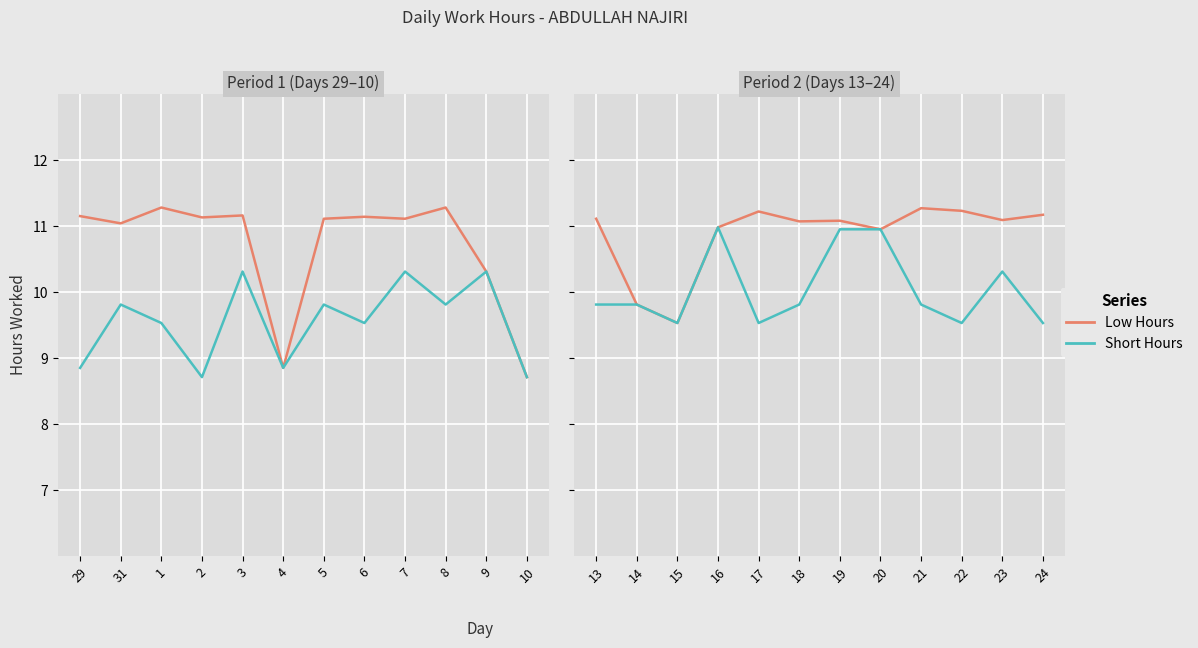

The value of Short Hours at 22 is 3.4. True or false?

False